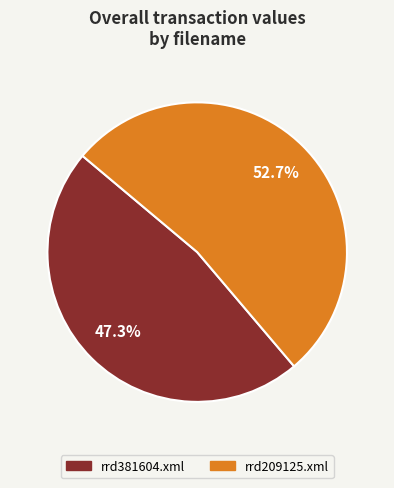

Is the sum of rrd209125.xml and rrd381604.xml greater than half?

Yes